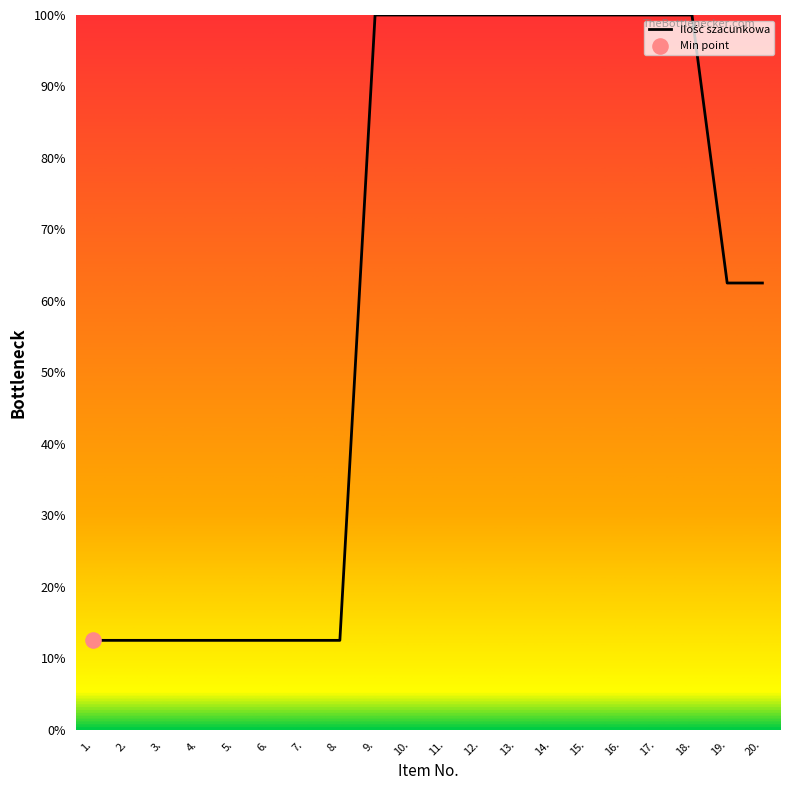

Between 10. and 19., which is larger?

10.